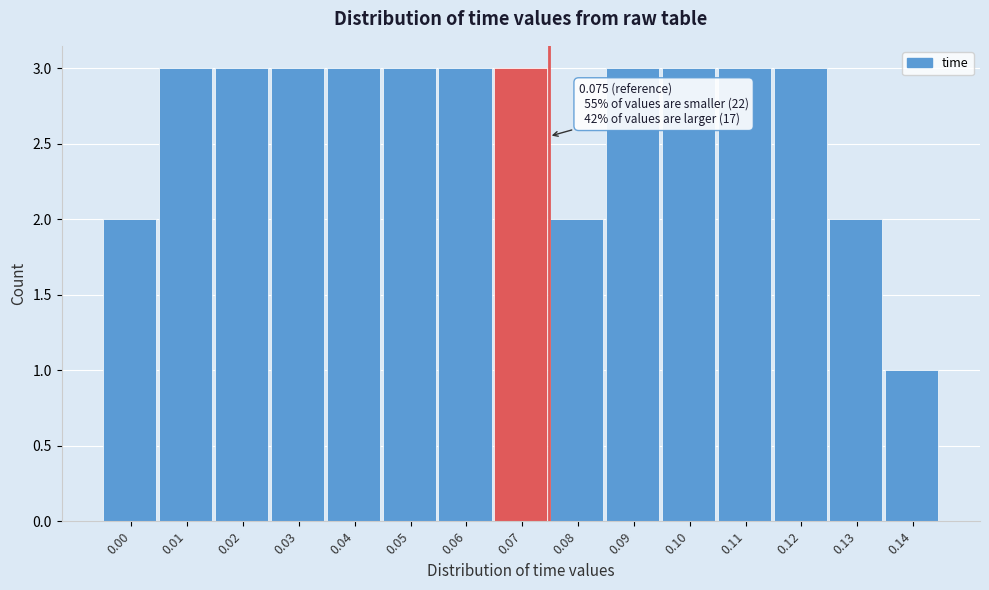

Reading left to right, transcribe all the data shown in this chart.

0.00=2	0.01=3	0.02=3	0.03=3	0.04=3	0.05=3	0.06=3	0.07=3	0.08=2	0.09=3	0.10=3	0.11=3	0.12=3	0.13=2	0.14=1